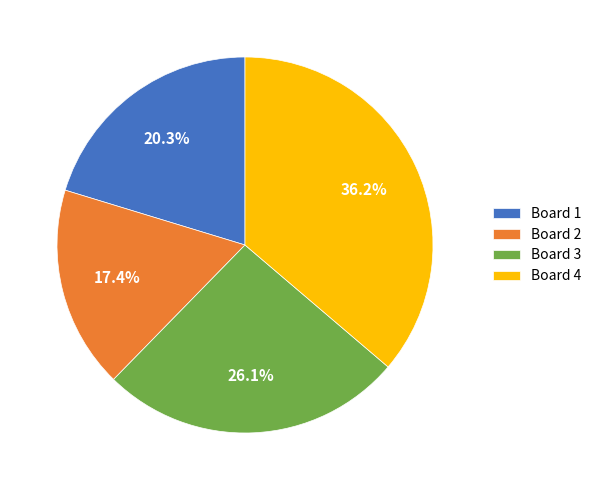

Combined, what portion of the pie is Board 3 and Board 1?

46.4%